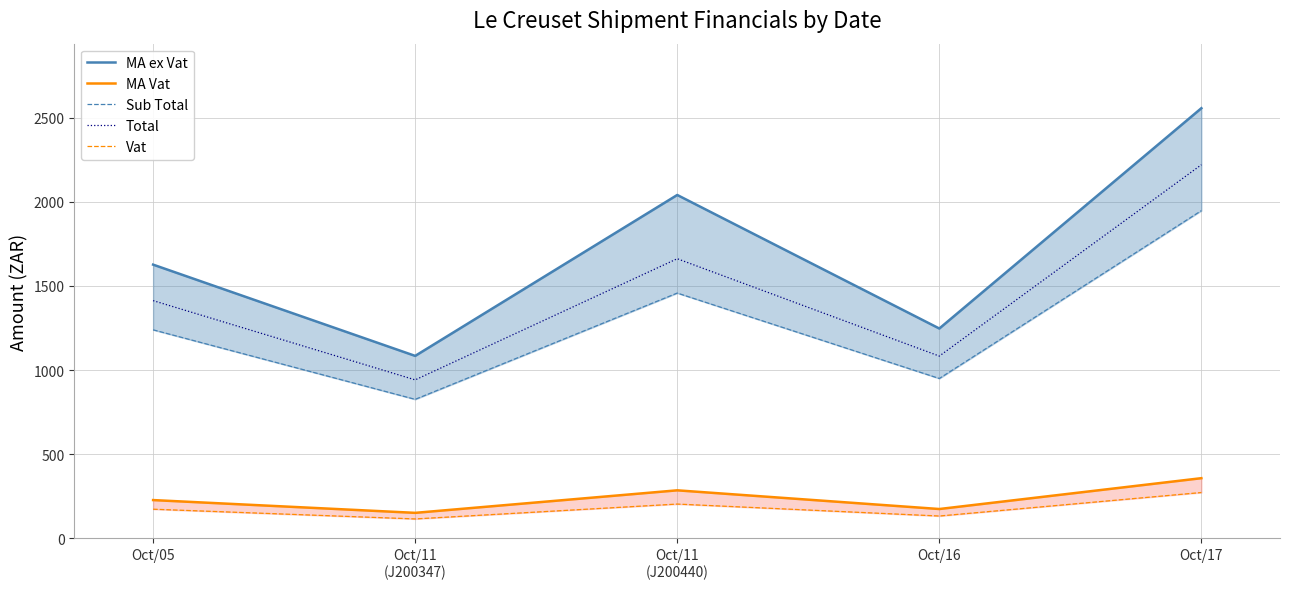

Between Oct/11
(J200440) and Oct/16, which series saw the biggest shift?

MA ex Vat